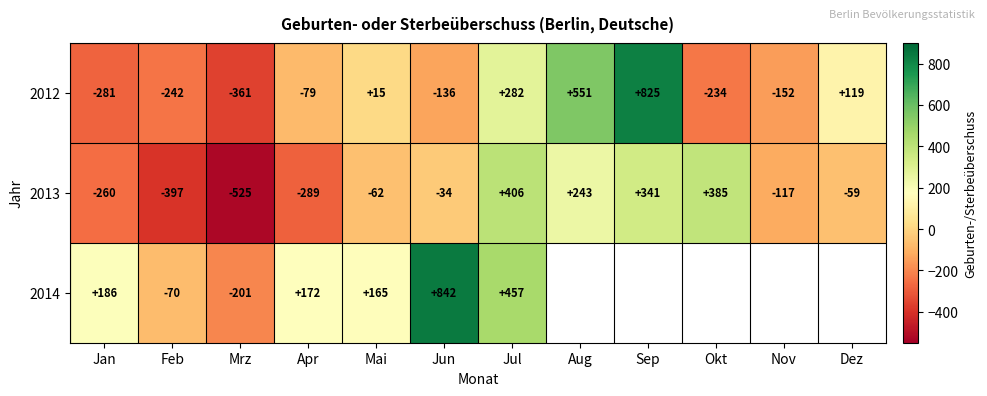

What is the average value of the 2013 series?

-31